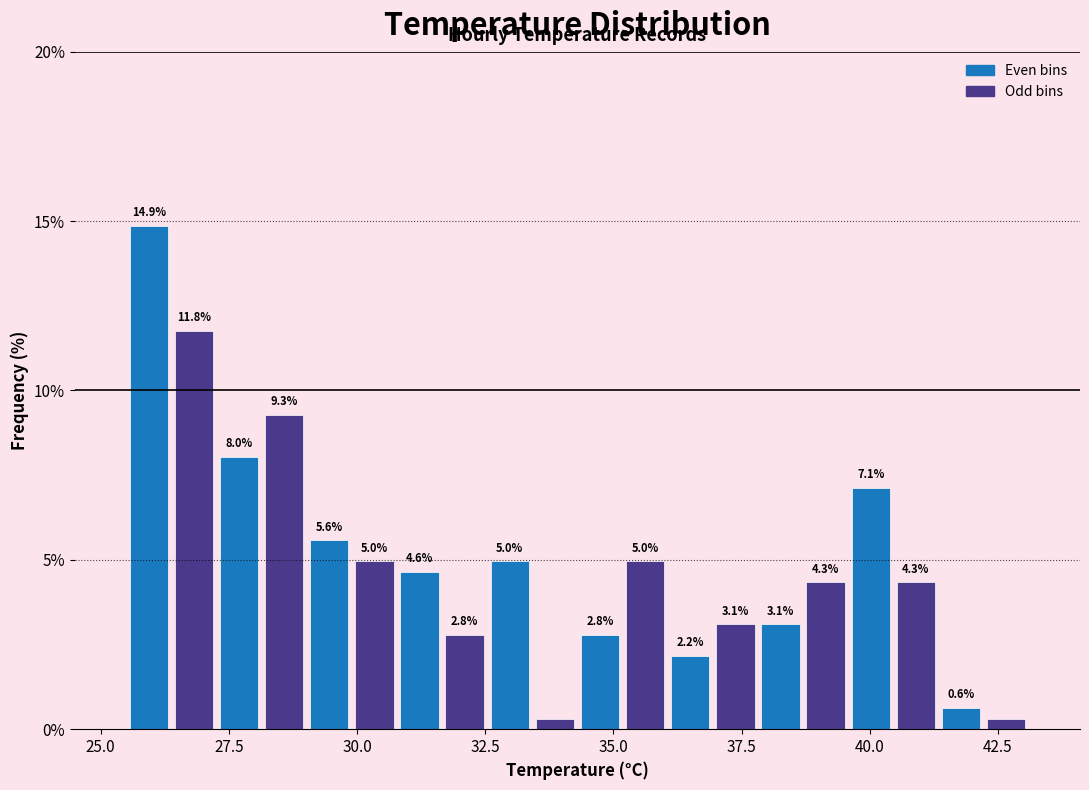

Read against the x-axis, roughly where is the centre of the tallest bar?

26.0